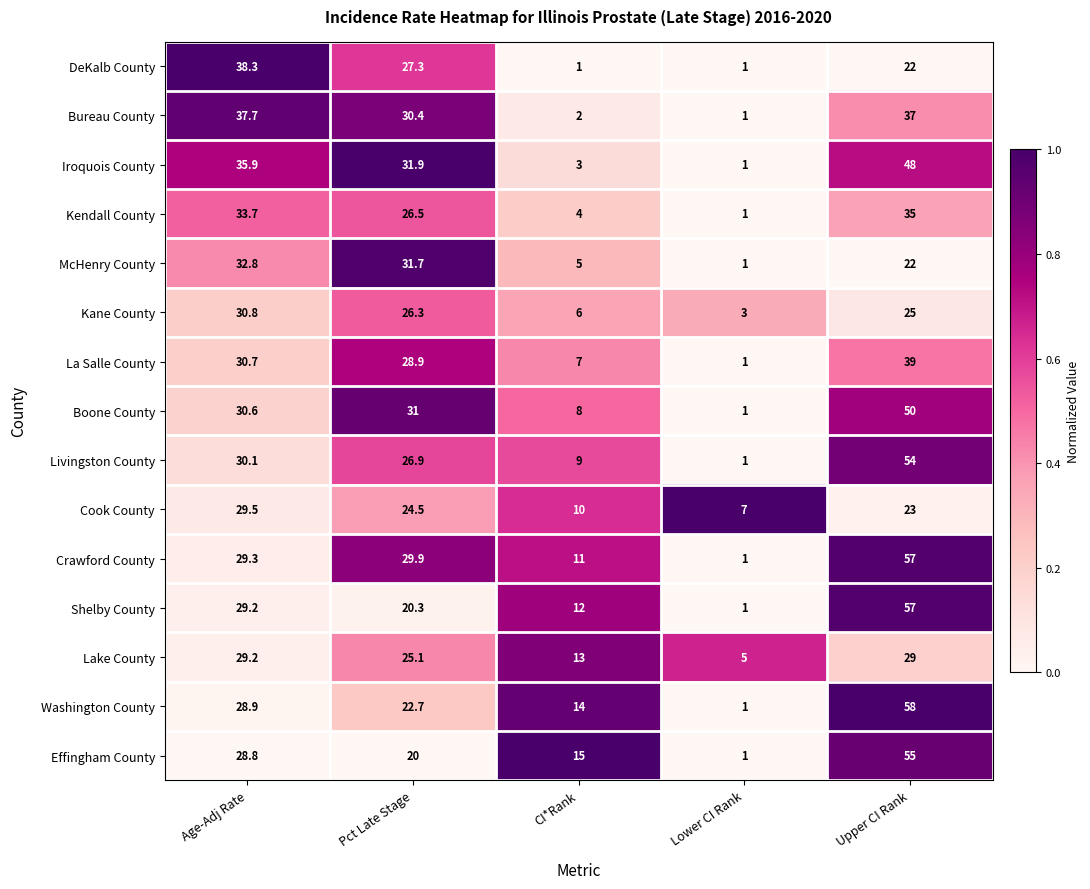

Which series changed the most between CI*Rank and Upper CI Rank?

Crawford County